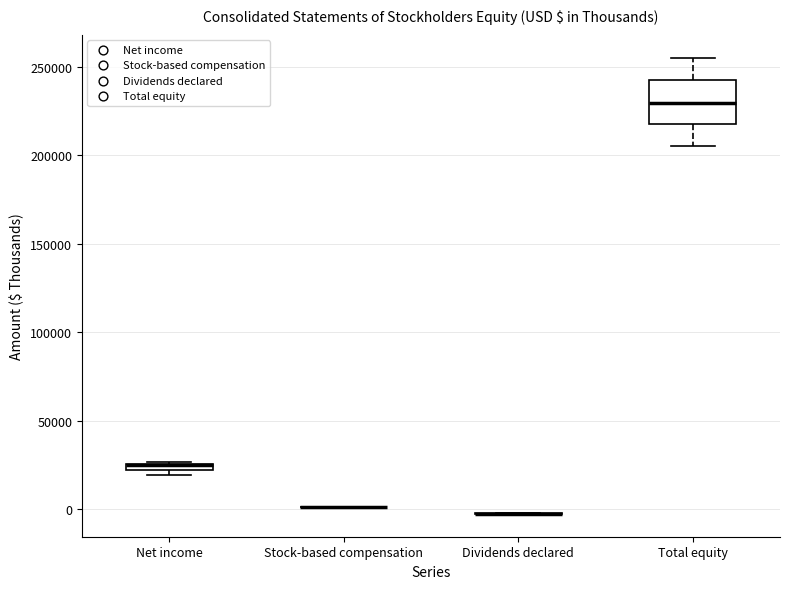

Comparing the boxes themselves (not the whiskers), which one is the tallest?

Total equity